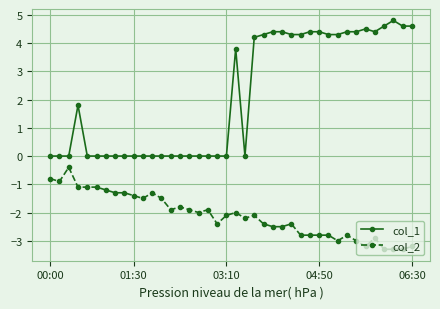

How many series are shown in this chart?

2